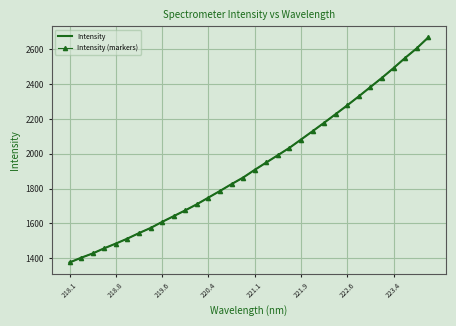

What is the average value of the Intensity series?

1934.3